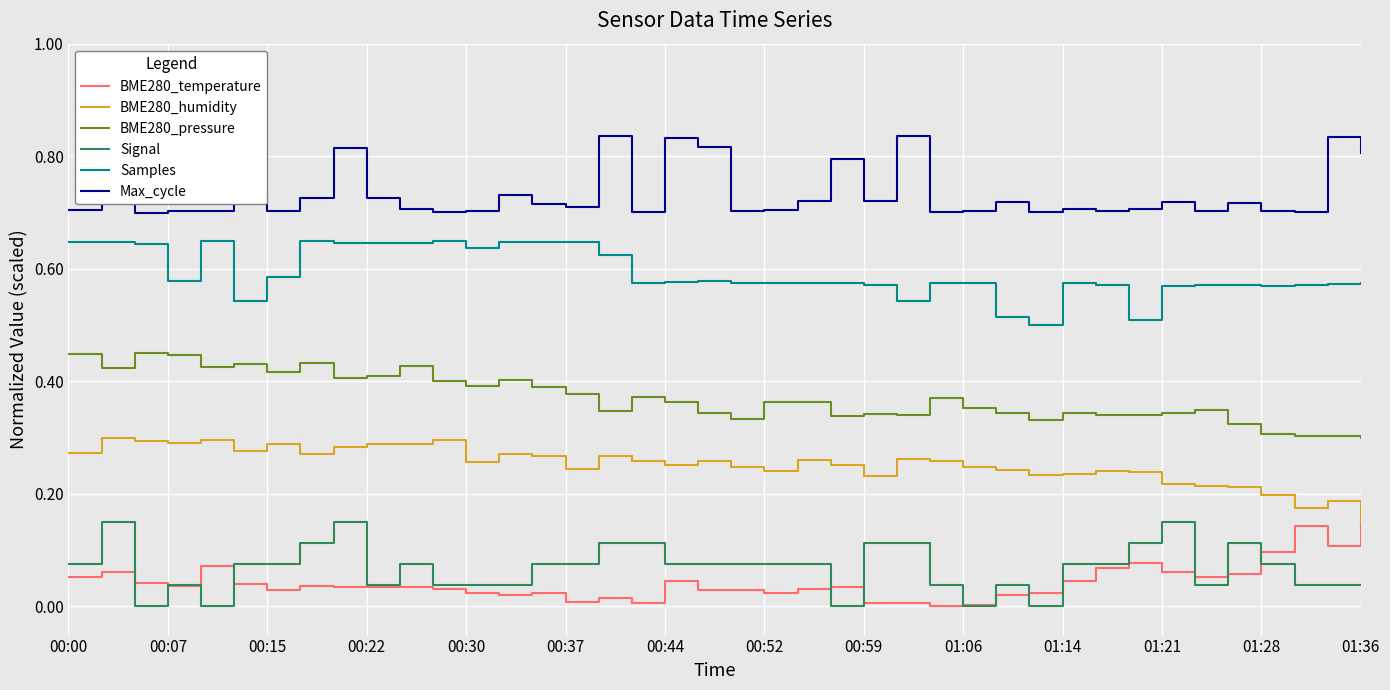

How many lines are shown in the chart?

6